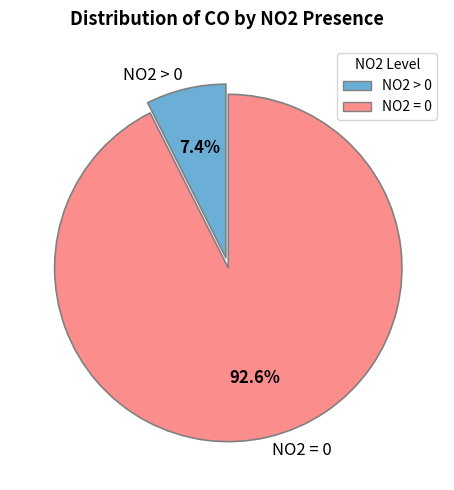

Which slice is the smallest?

NO2 > 0